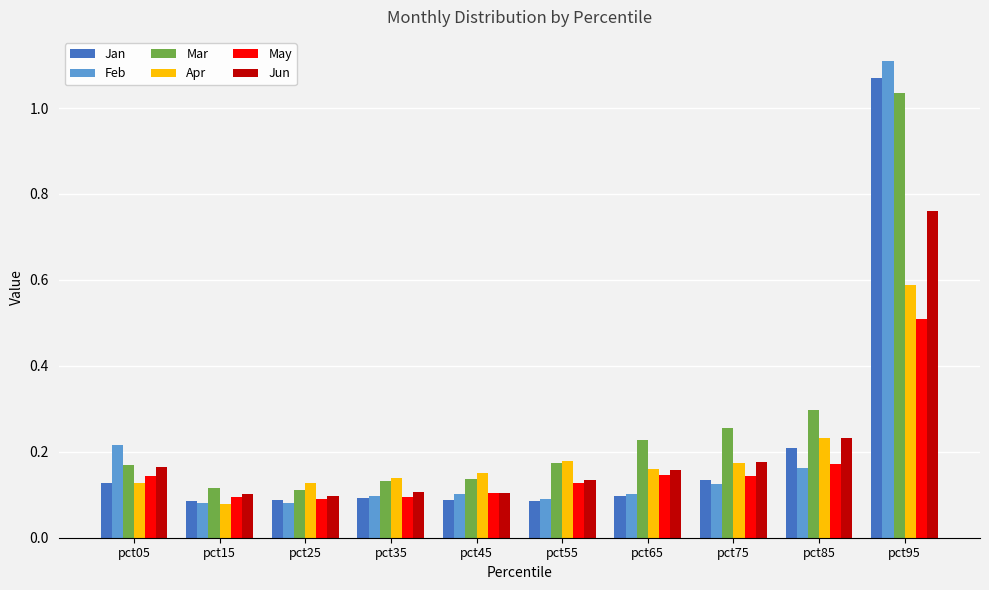

Between pct05 and pct15, which series saw the biggest shift?

Feb